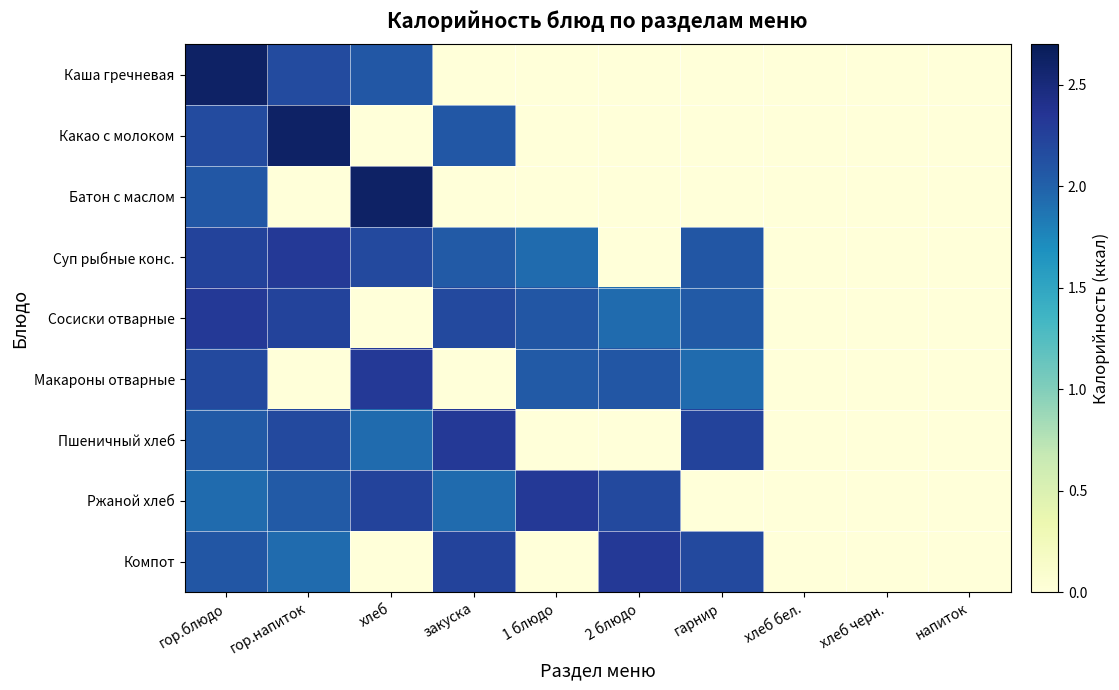

Reading right to left, list all the values displayed in this chart.

Каша гречневая: напиток=0.0	хлеб черн.=0.0	хлеб бел.=0.0	гарнир=0.0	2 блюдо=0.0	1 блюдо=0.0	закуска=0.0	хлеб=2.1	гор.напиток=2.2	гор.блюдо=2.6
Какао с молоком: напиток=0.0	хлеб черн.=0.0	хлеб бел.=0.0	гарнир=0.0	2 блюдо=0.0	1 блюдо=0.0	закуска=2.1	хлеб=0.0	гор.напиток=2.6	гор.блюдо=2.2
Батон с маслом: напиток=0.0	хлеб черн.=0.0	хлеб бел.=0.0	гарнир=0.0	2 блюдо=0.0	1 блюдо=0.0	закуска=0.0	хлеб=2.6	гор.напиток=0.0	гор.блюдо=2.1
Суп рыбные конс.: напиток=0.0	хлеб черн.=0.0	хлеб бел.=0.0	гарнир=2.1	2 блюдо=0.0	1 блюдо=1.9	закуска=2.0	хлеб=2.2	гор.напиток=2.3	гор.блюдо=2.2
Сосиски отварные: напиток=0.0	хлеб черн.=0.0	хлеб бел.=0.0	гарнир=2.0	2 блюдо=1.9	1 блюдо=2.1	закуска=2.2	хлеб=0.0	гор.напиток=2.2	гор.блюдо=2.3
Макароны отварные: напиток=0.0	хлеб черн.=0.0	хлеб бел.=0.0	гарнир=1.9	2 блюдо=2.1	1 блюдо=2.0	закуска=0.0	хлеб=2.3	гор.напиток=0.0	гор.блюдо=2.2
Пшеничный хлеб: напиток=0.0	хлеб черн.=0.0	хлеб бел.=0.0	гарнир=2.2	2 блюдо=0.0	1 блюдо=0.0	закуска=2.3	хлеб=1.9	гор.напиток=2.2	гор.блюдо=2.0
Ржаной хлеб: напиток=0.0	хлеб черн.=0.0	хлеб бел.=0.0	гарнир=0.0	2 блюдо=2.2	1 блюдо=2.3	закуска=1.9	хлеб=2.2	гор.напиток=2.0	гор.блюдо=1.9
Компот: напиток=0.0	хлеб черн.=0.0	хлеб бел.=0.0	гарнир=2.2	2 блюдо=2.3	1 блюдо=0.0	закуска=2.2	хлеб=0.0	гор.напиток=1.9	гор.блюдо=2.1